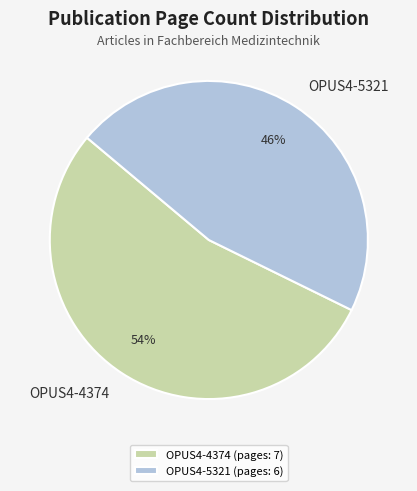

True or false: OPUS4-5321 accounts for 46% of the total.

True